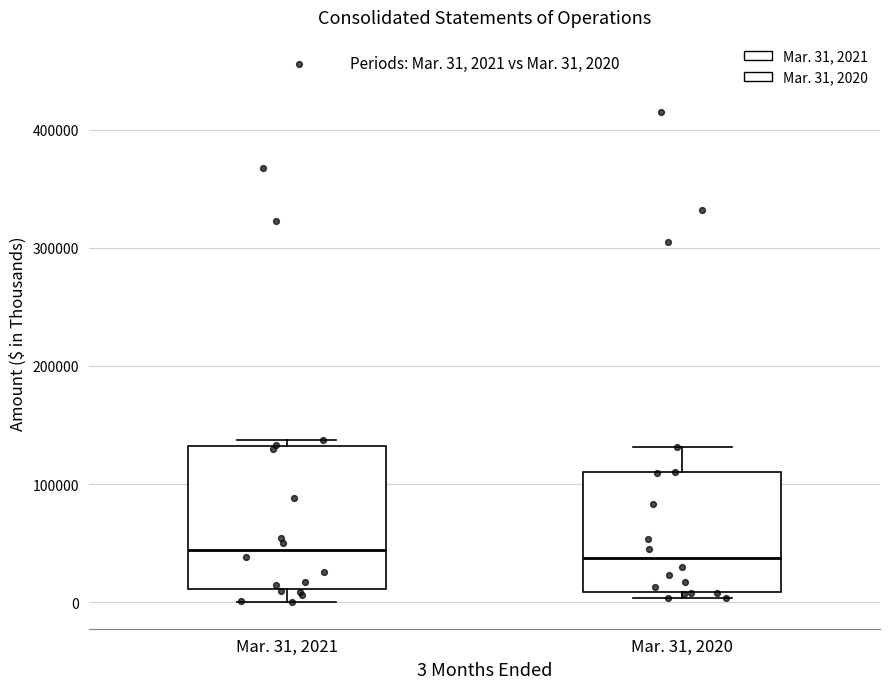

Comparing the boxes themselves (not the whiskers), which one is the tallest?

Mar. 31, 2021